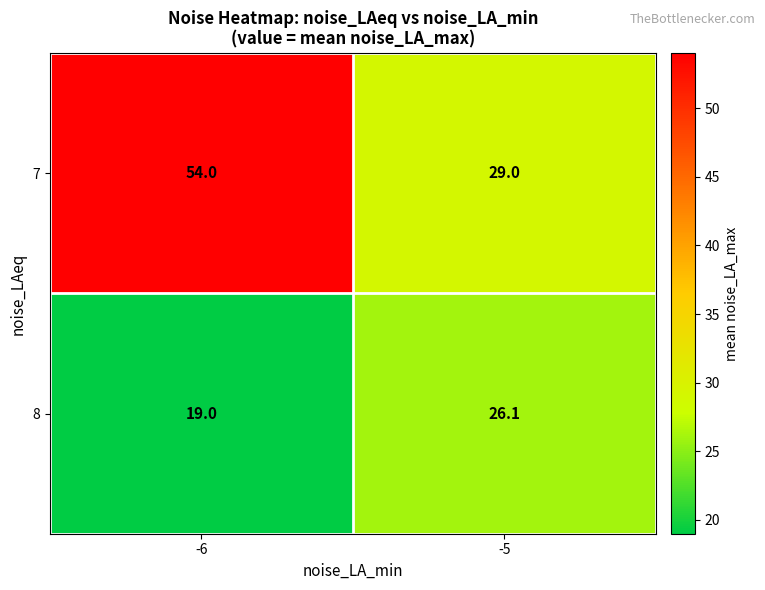

Rank the series by their maximum value, from highest to lowest.

7, 8